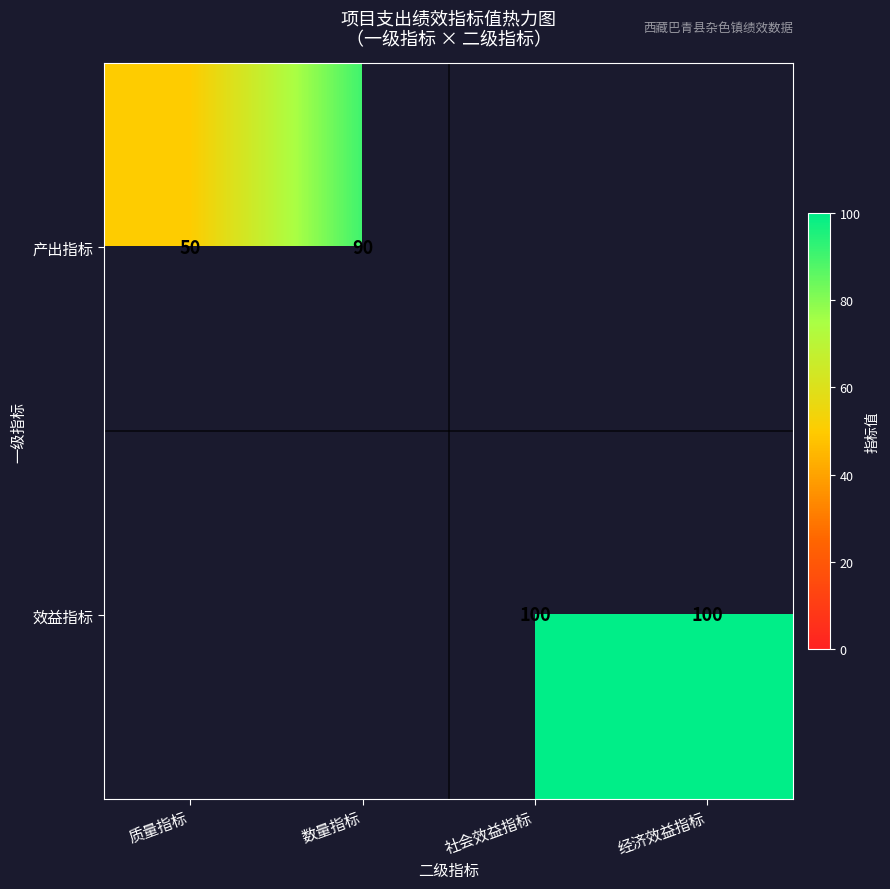

At how many categories does at least one series exceed 64?

3